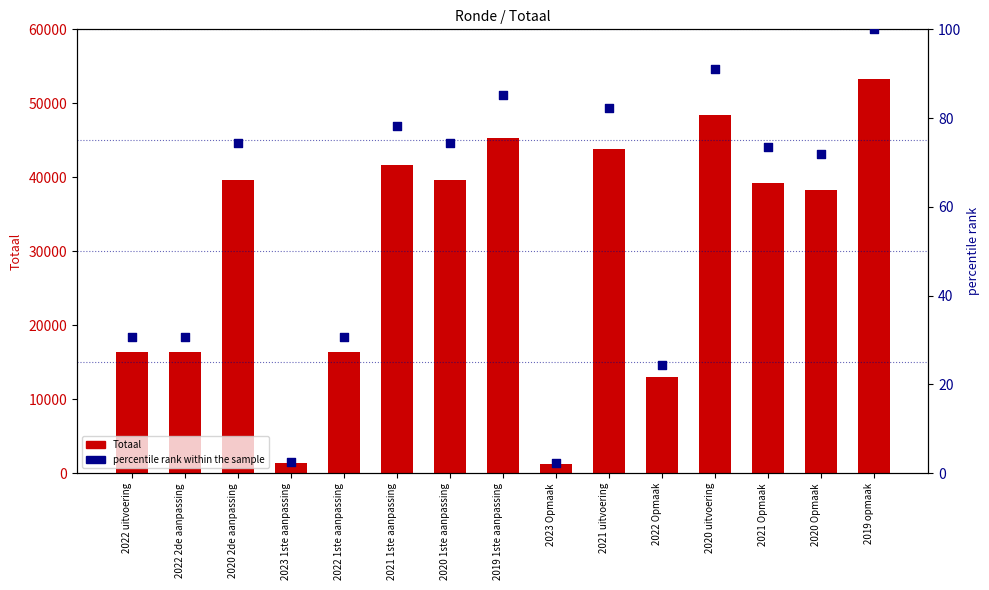

Is the value of percentile rank within the sample at 2020 1ste aanpassing greater than the value of Totaal at 2022 uitvoering?

No